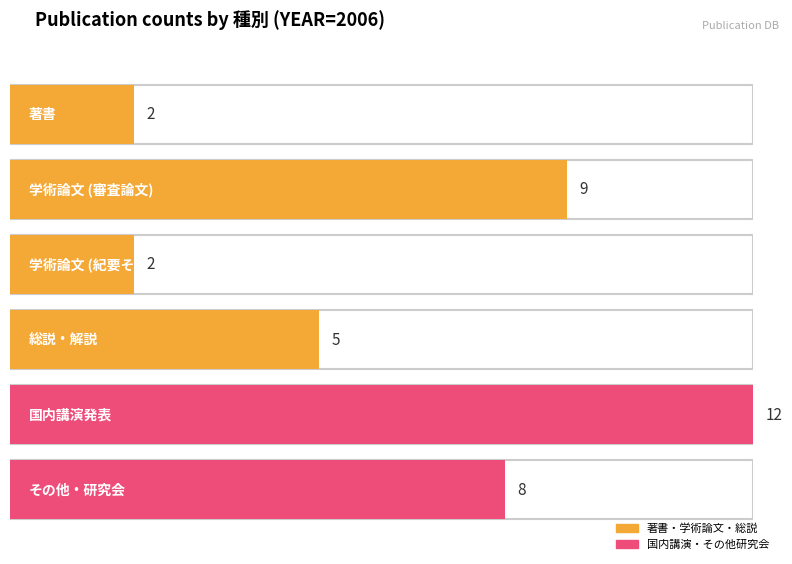

What is the difference between the maximum and minimum values?

10